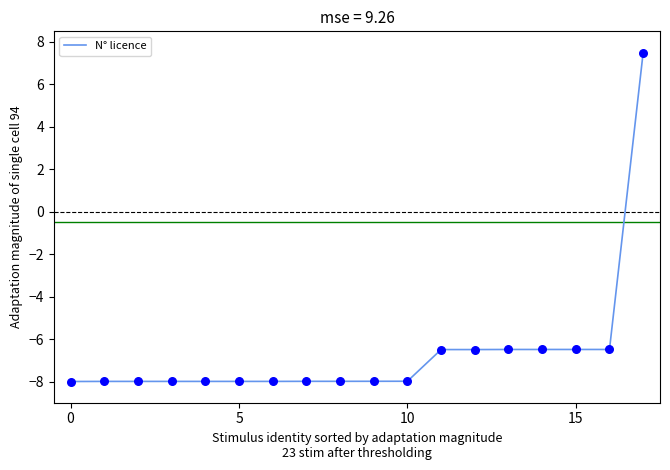

What is the maximum value shown in the chart?

7.5